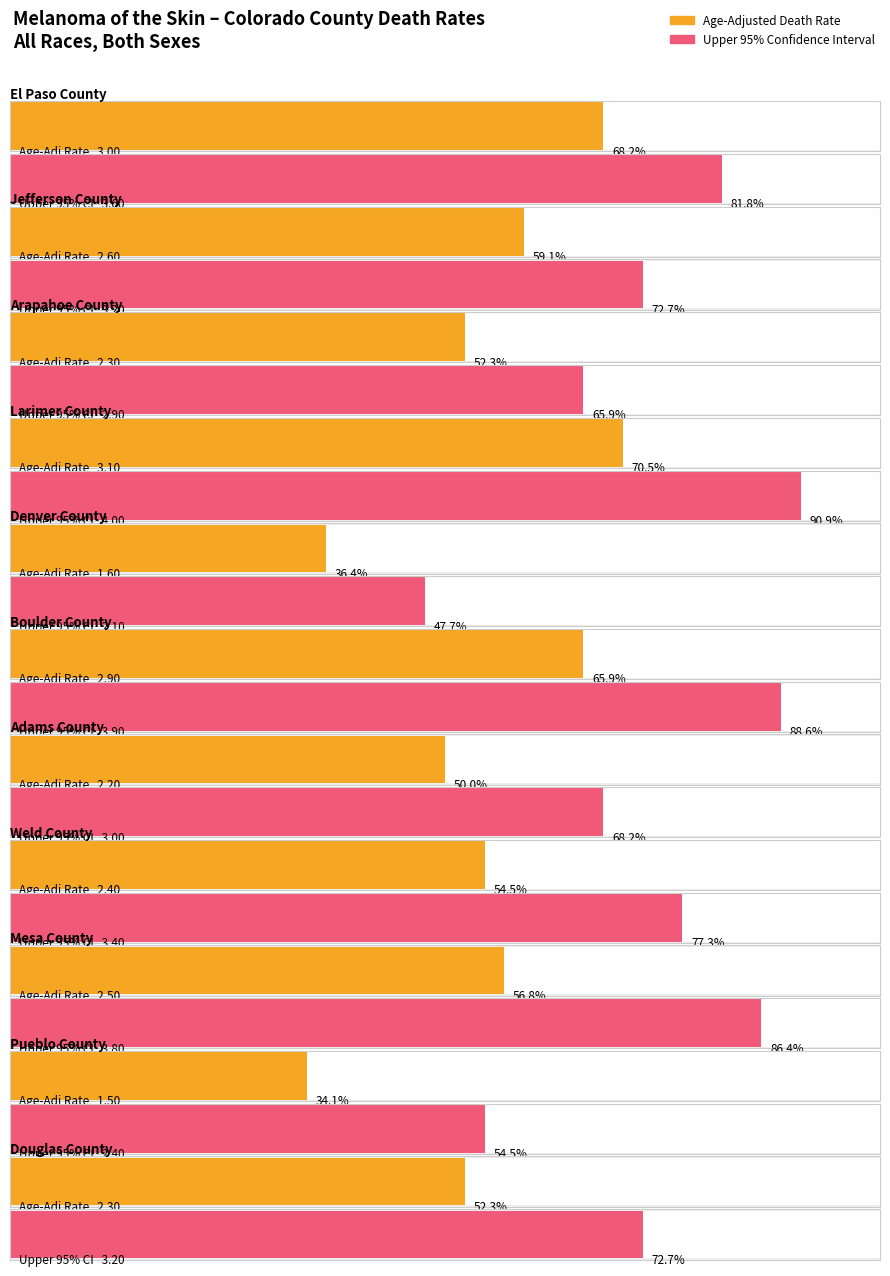

What is the total value across all series at Douglas County?

5.5